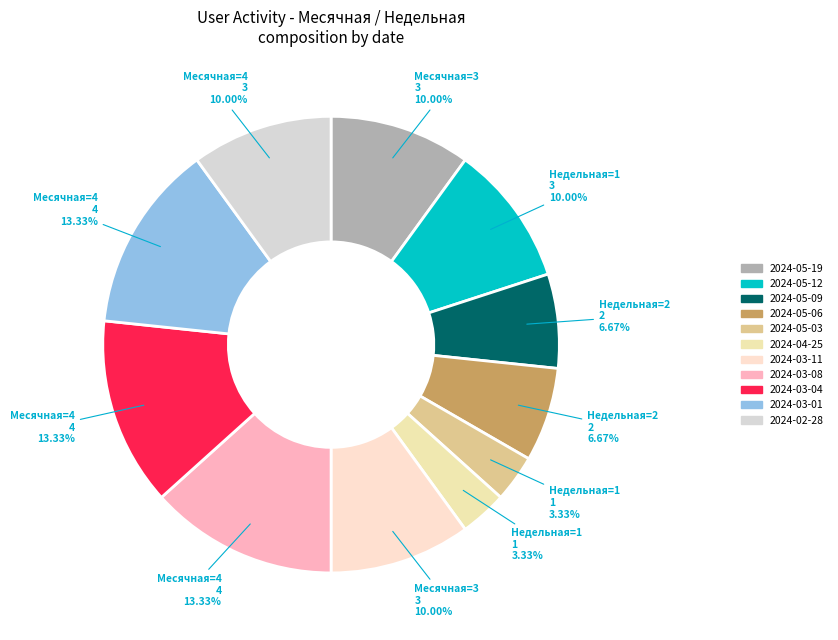

The 2024-05-06 slice represents 1% of the pie. True or false?

False